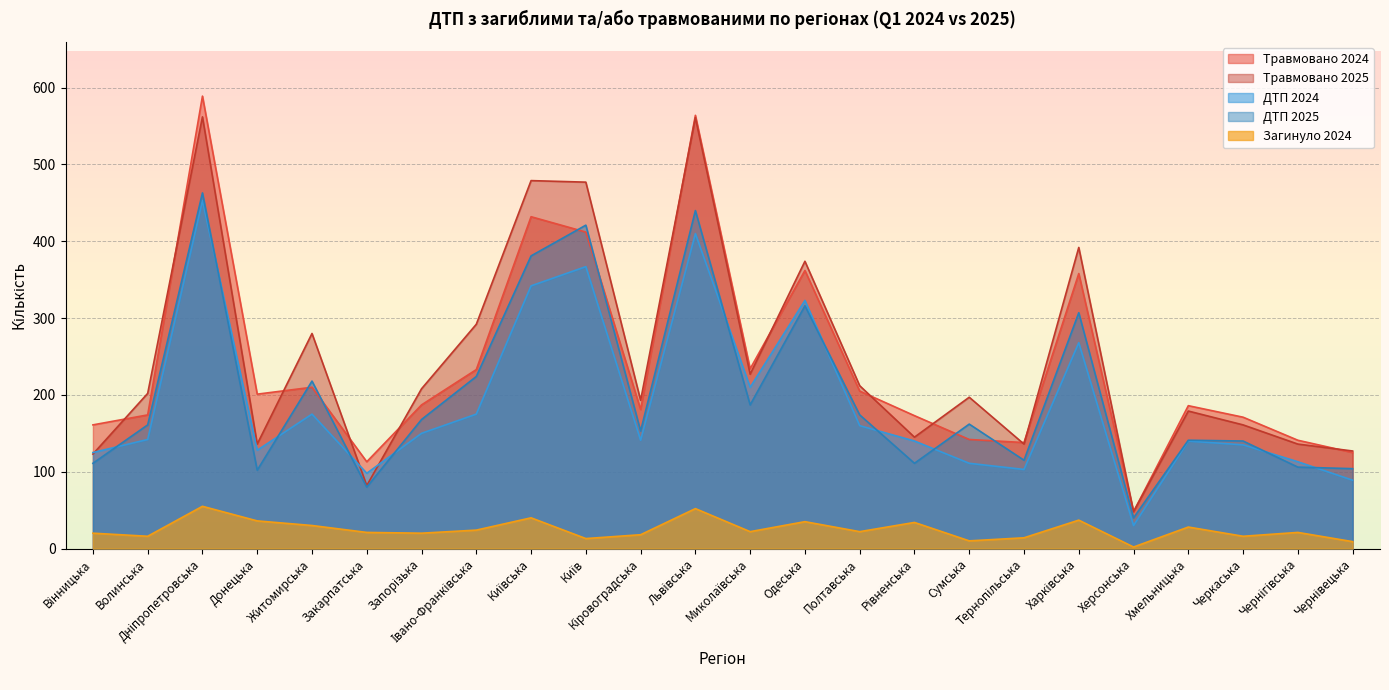

Reading left to right, what are all the values shown in this chart?

Травмовано 2024: Вінницька=161	Волинська=174	Дніпропетровська=589	Донецька=201	Житомирська=210	Закарпатська=113	Запорізька=187	Івано-Франківська=233	Київська=432	Київ=412	Кіровоградська=181	Львівська=564	Миколаївська=234	Одеська=362	Полтавська=205	Рівненська=173	Сумська=142	Тернопільська=138	Харківська=358	Херсонська=48	Хмельницька=186	Черкаська=171	Чернігівська=141	Чернівецька=125
Травмовано 2025: Вінницька=123	Волинська=202	Дніпропетровська=562	Донецька=136	Житомирська=280	Закарпатська=82	Запорізька=208	Івано-Франківська=292	Київська=479	Київ=477	Кіровоградська=193	Львівська=561	Миколаївська=227	Одеська=374	Полтавська=212	Рівненська=145	Сумська=197	Тернопільська=136	Харківська=392	Херсонська=48	Хмельницька=179	Черкаська=161	Чернігівська=136	Чернівецька=127
ДТП 2024: Вінницька=125	Волинська=142	Дніпропетровська=453	Донецька=128	Житомирська=175	Закарпатська=98	Запорізька=150	Івано-Франківська=175	Київська=342	Київ=367	Кіровоградська=141	Львівська=410	Миколаївська=210	Одеська=323	Полтавська=160	Рівненська=140	Сумська=111	Тернопільська=103	Харківська=268	Херсонська=30	Хмельницька=140	Черкаська=135	Чернігівська=113	Чернівецька=89
ДТП 2025: Вінницька=111	Волинська=161	Дніпропетровська=463	Донецька=102	Житомирська=218	Закарпатська=80	Запорізька=168	Івано-Франківська=224	Київська=381	Київ=421	Кіровоградська=153	Львівська=440	Миколаївська=187	Одеська=316	Полтавська=174	Рівненська=111	Сумська=162	Тернопільська=115	Харківська=307	Херсонська=40	Хмельницька=141	Черкаська=140	Чернігівська=106	Чернівецька=104
Загинуло 2024: Вінницька=20	Волинська=16	Дніпропетровська=55	Донецька=36	Житомирська=30	Закарпатська=21	Запорізька=20	Івано-Франківська=24	Київська=40	Київ=13	Кіровоградська=18	Львівська=52	Миколаївська=22	Одеська=35	Полтавська=22	Рівненська=34	Сумська=10	Тернопільська=14	Харківська=37	Херсонська=2	Хмельницька=28	Черкаська=16	Чернігівська=21	Чернівецька=9